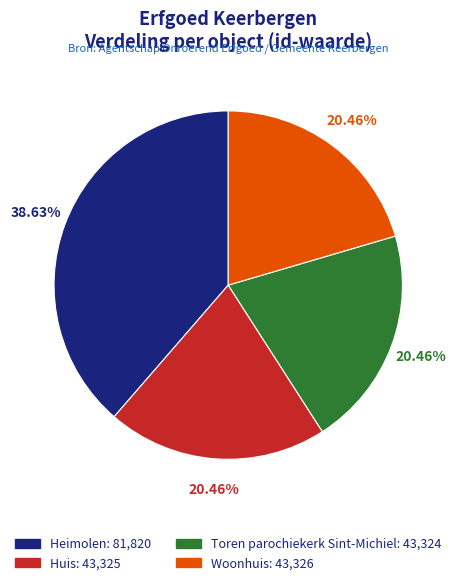

The Huis slice represents 27% of the pie. True or false?

False